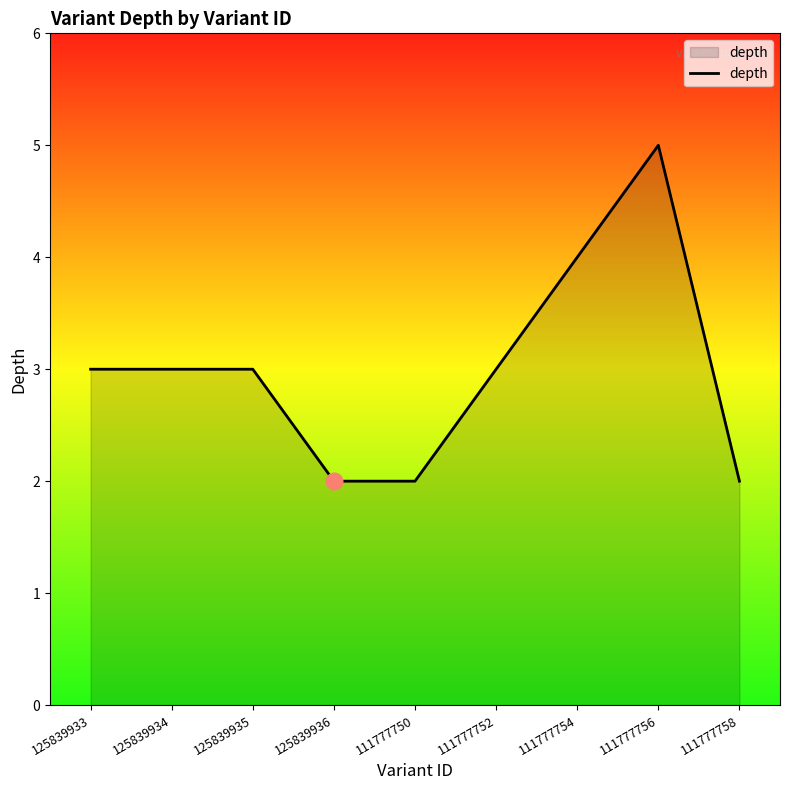

Reading right to left, transcribe all the data shown in this chart.

111777758=2	111777756=5	111777754=4	111777752=3	111777750=2	125839936=2	125839935=3	125839934=3	125839933=3